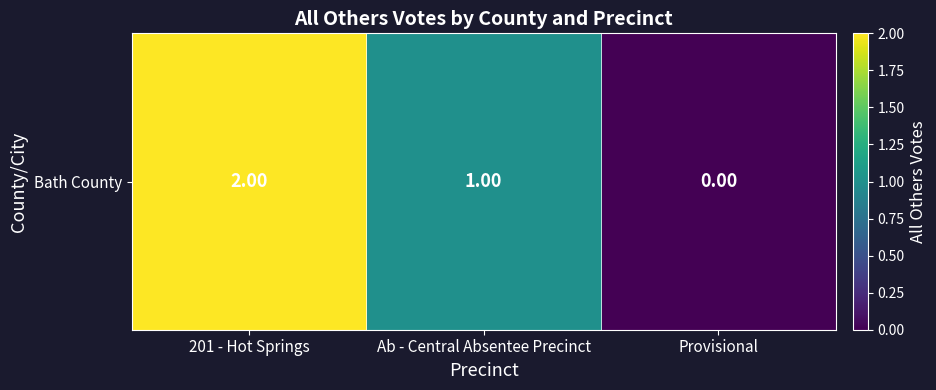

Approximately how many times larger is the value at Ab - Central Absentee Precinct compared to 201 - Hot Springs?

0.5